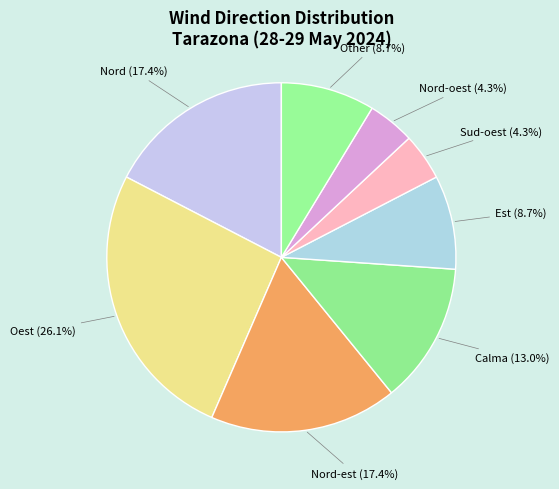

Is the sum of Calma and Nord-est greater than half?

No